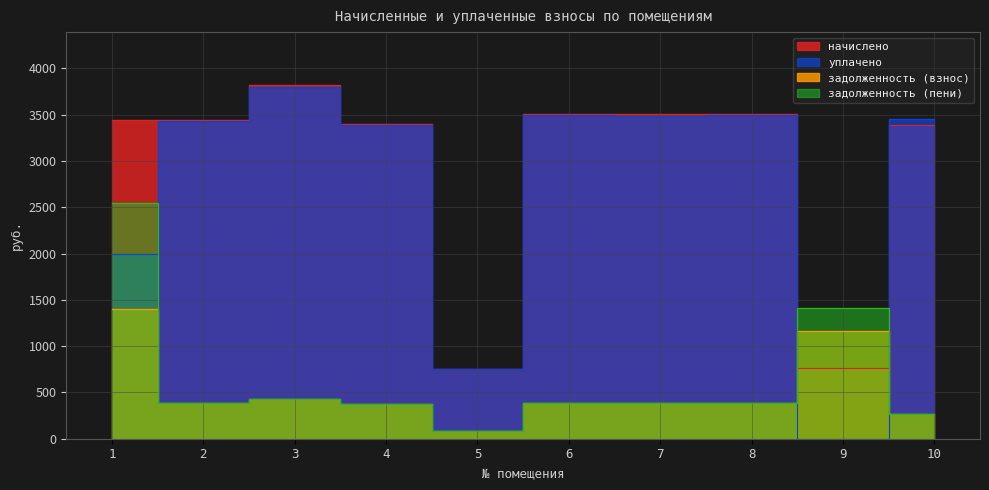

After their last crossing, which series has the higher values: уплачено or задолженность (пени)?

уплачено